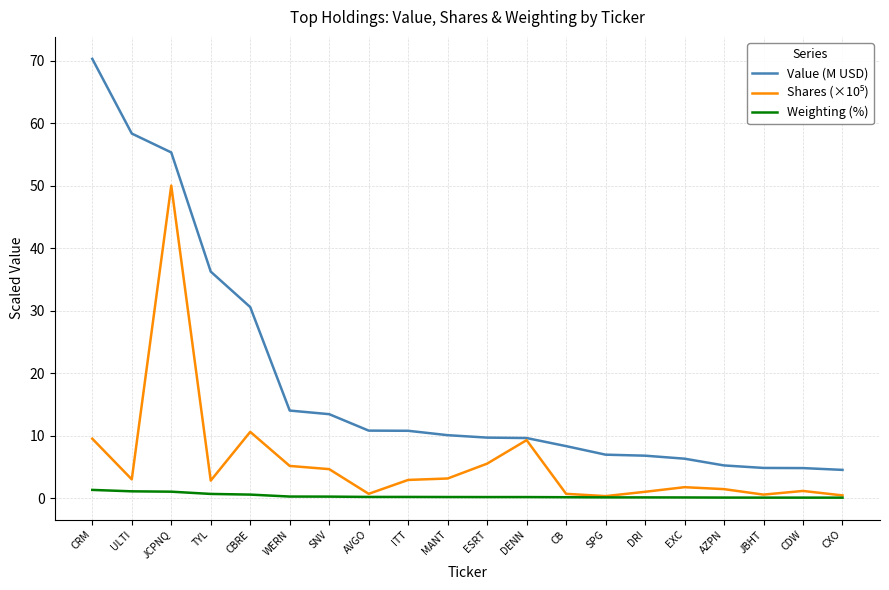

At which label does Value (M USD) reach its peak?

CRM